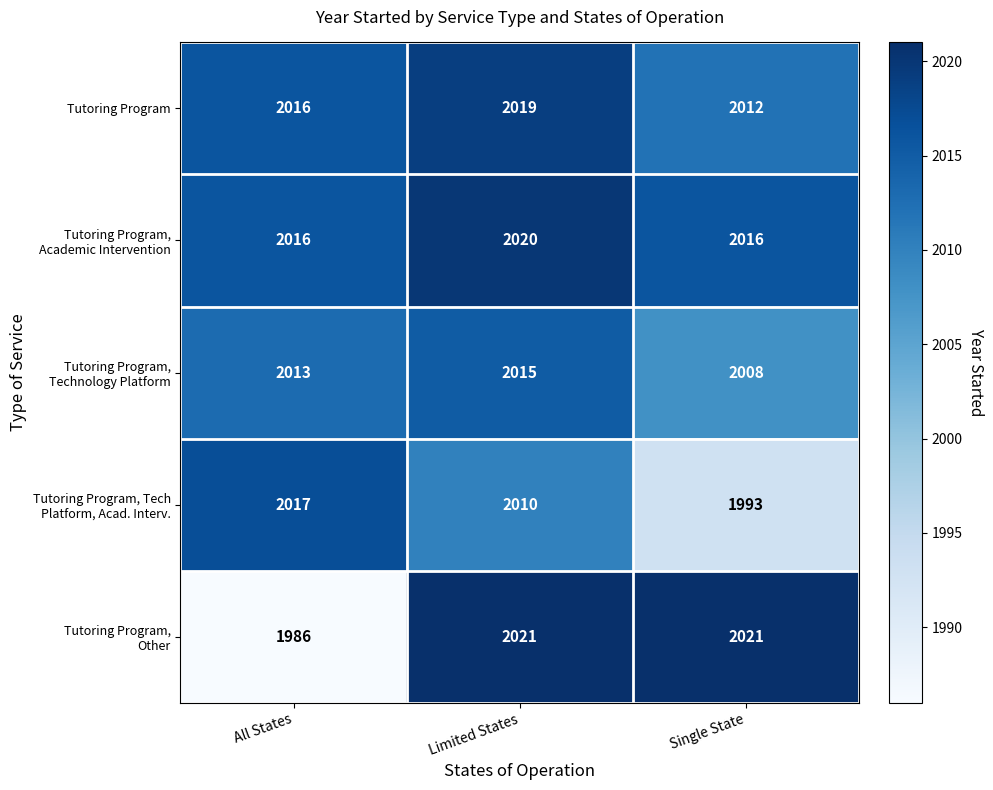

Which label corresponds to the smallest value in the chart?

All States